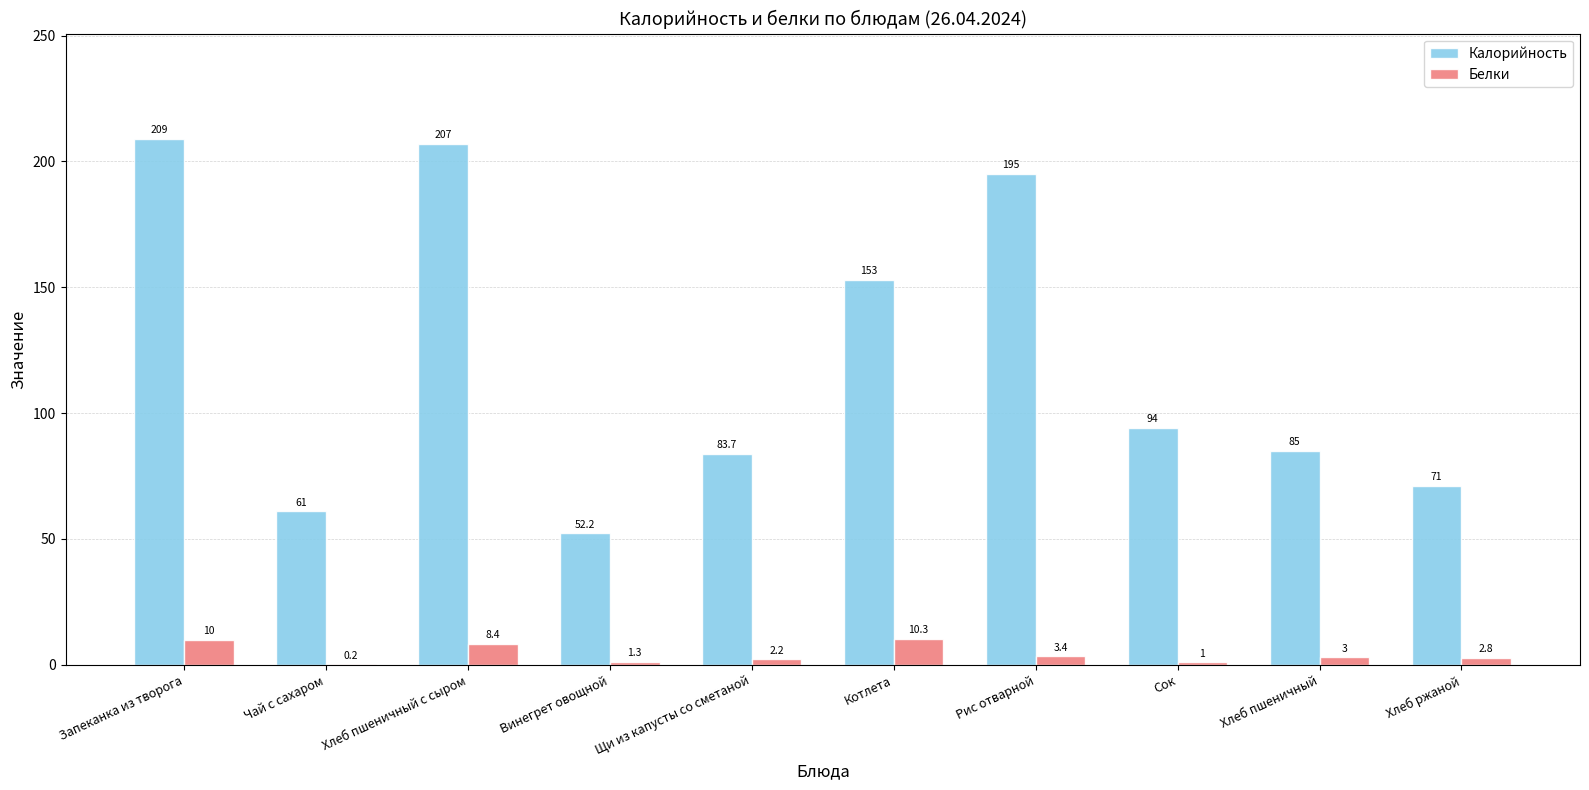

What is the sum of the Калорийность values at Сок and Рис отварной?

289.0